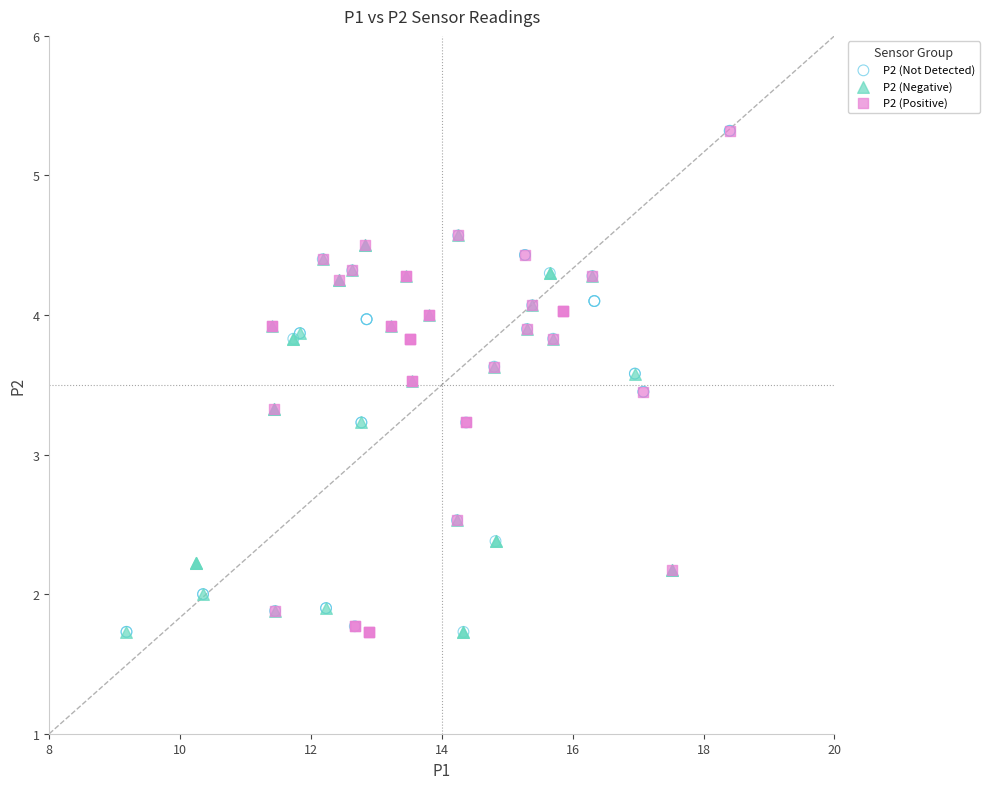

What are all the series names shown in the legend?

P2 (Not Detected), P2 (Negative), P2 (Positive)